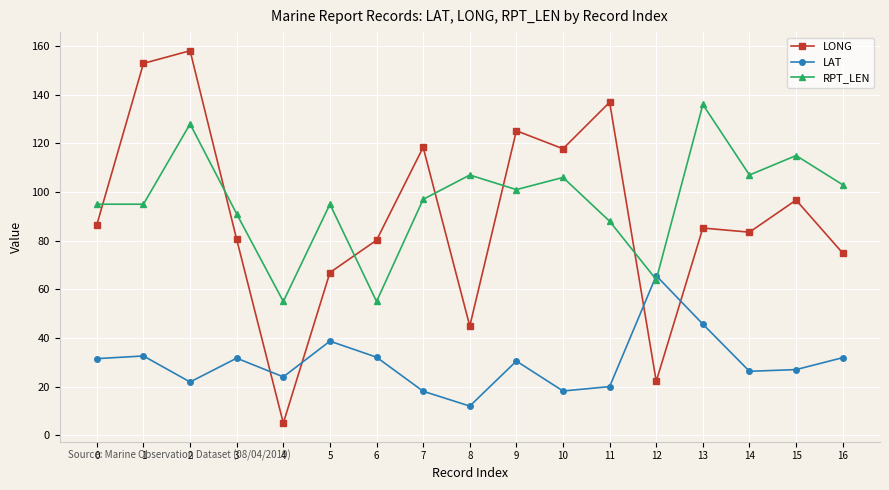

At which label does RPT_LEN first exceed 97?

2